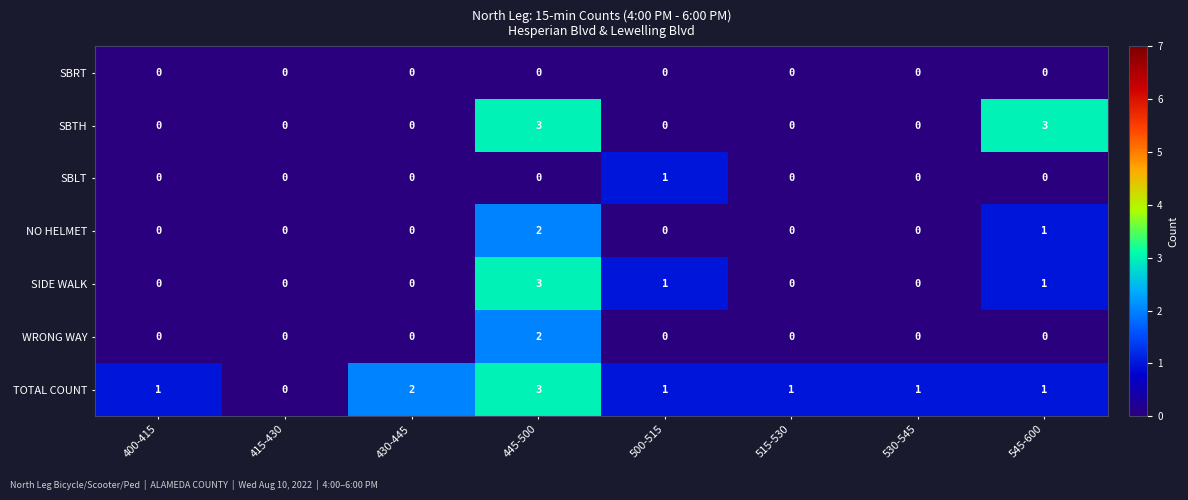

What is the sum of all SIDE WALK values?

5